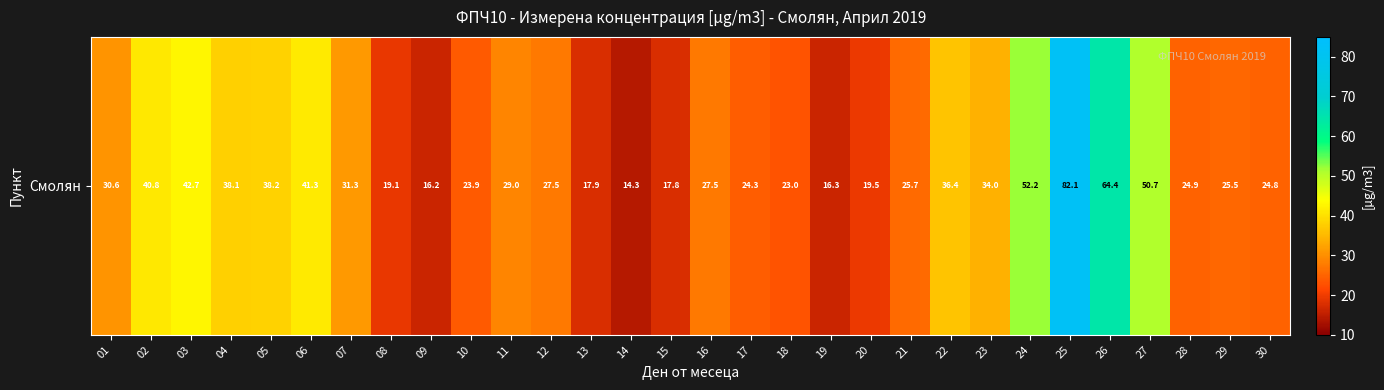

Rank the categories by value from highest to lowest.

25, 26, 24, 27, 03, 06, 02, 05, 04, 22, 23, 07, 01, 11, 16, 12, 21, 29, 28, 30, 17, 10, 18, 20, 08, 13, 15, 19, 09, 14